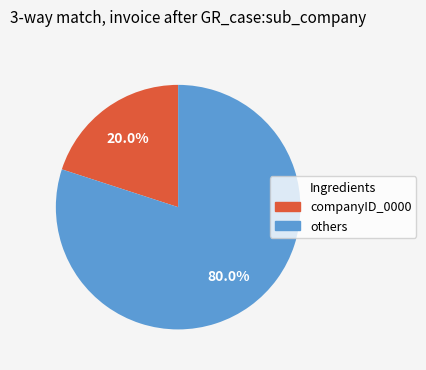

Is there a majority slice in this chart?

Yes